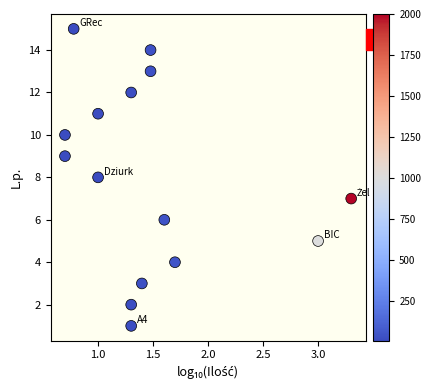

What is the range of Y values (max minus min)?

14